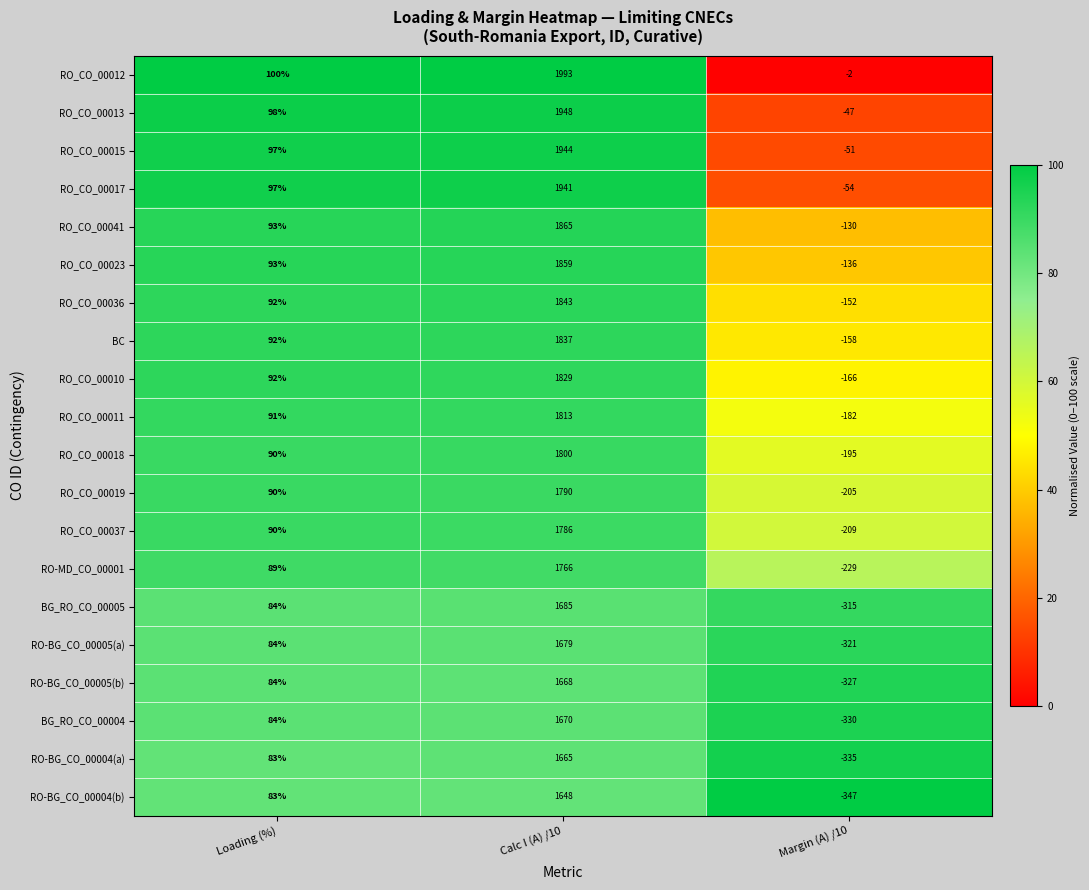

True or false: RO-BG_CO_00004(b) has a value of -575 at Margin (A) /10.

False